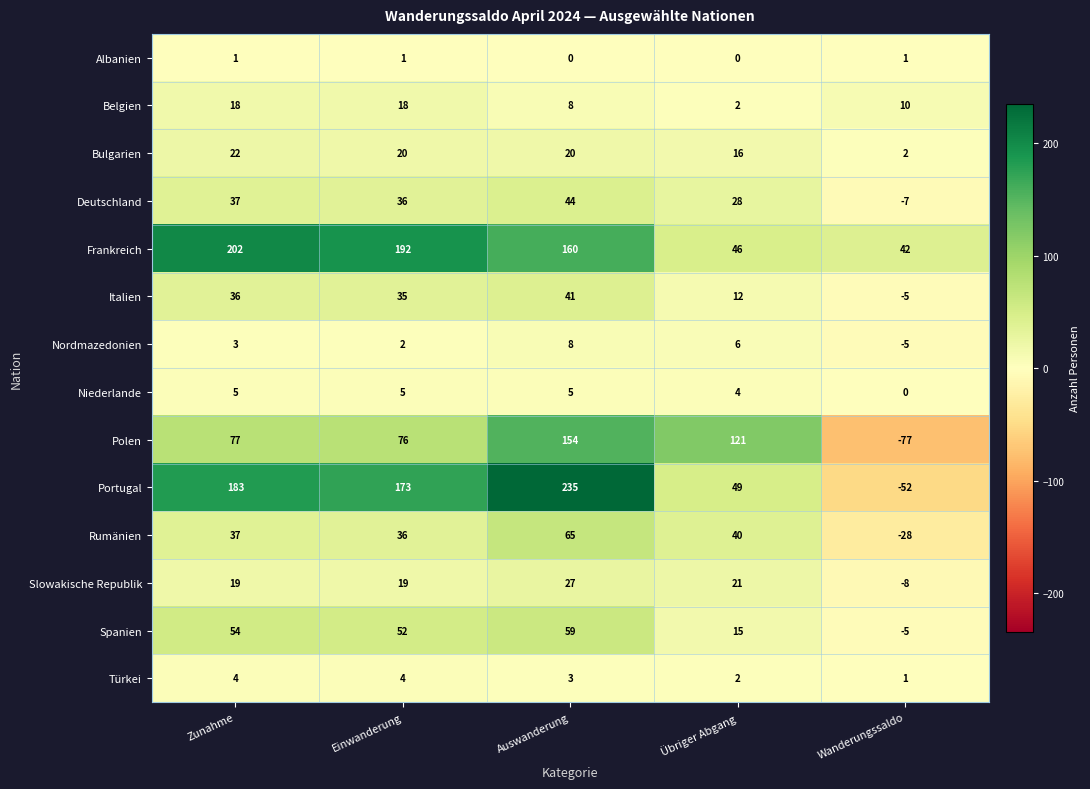

What is the difference between the highest and lowest values at Wanderungssaldo?

119